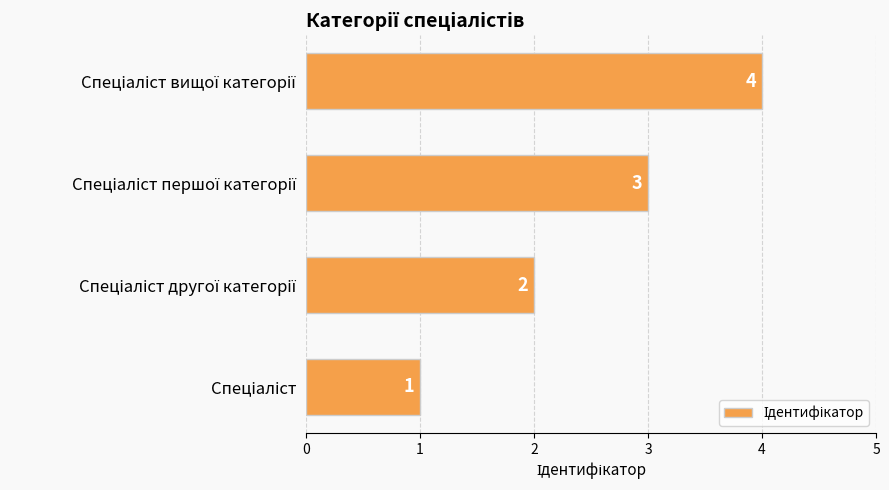

Count the values in the range 2 to 4.

3